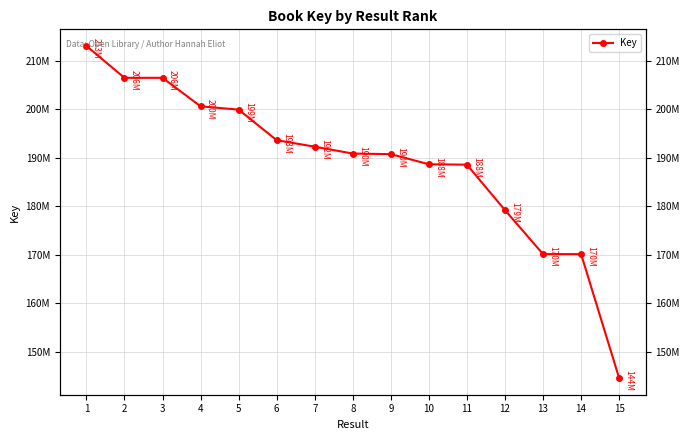

What is the value of the 2nd point from the left?

206495493